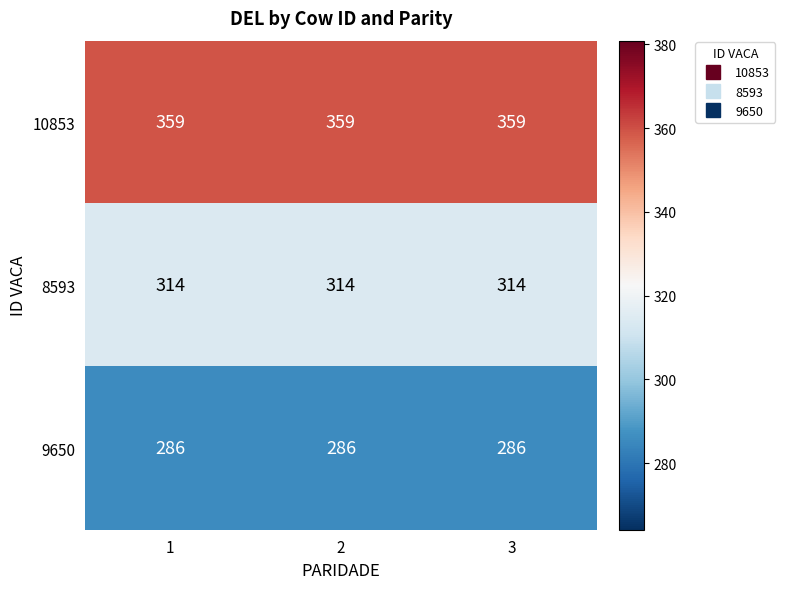

What is the total value across all series at 3?

959